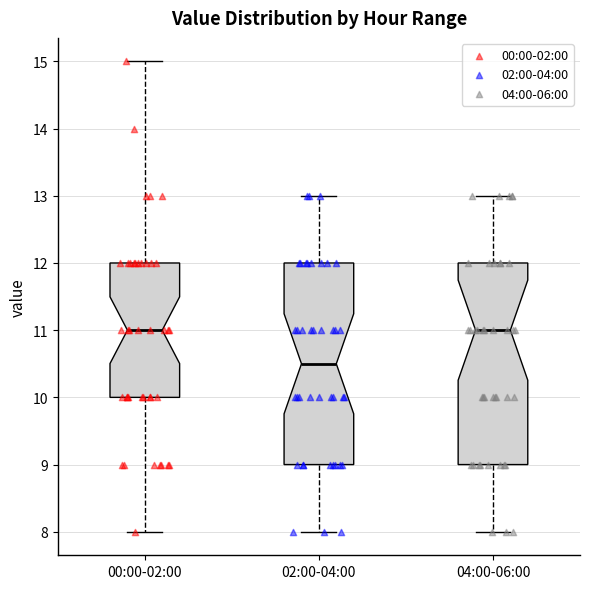

Where does the median line of the box for 00:00-02:00 sit on the y-axis? The values are not printed on the chart, so give them approximately, as read against the axis.

11.0